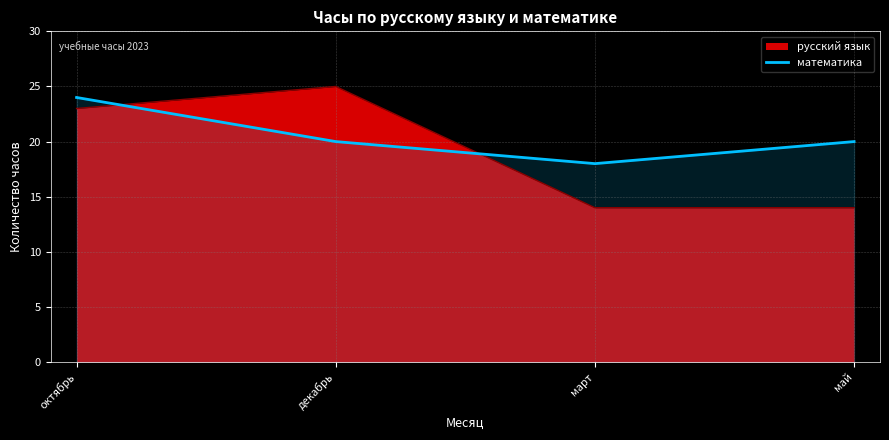

Is it true that the value at март is 18?

True